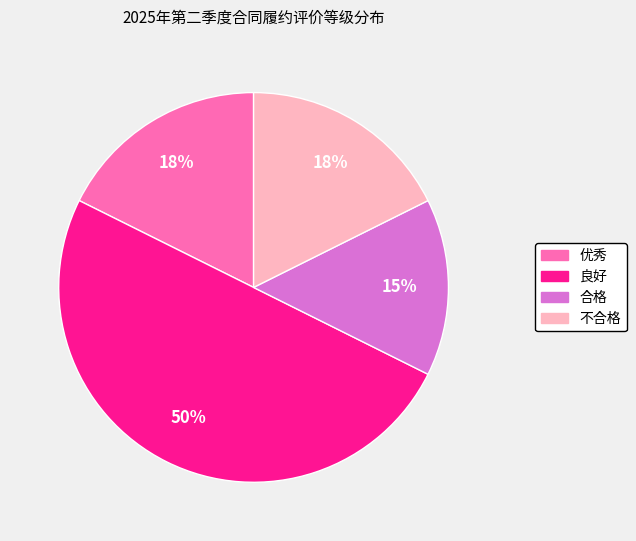

Is it true that 不合格 is 23% of the pie?

False